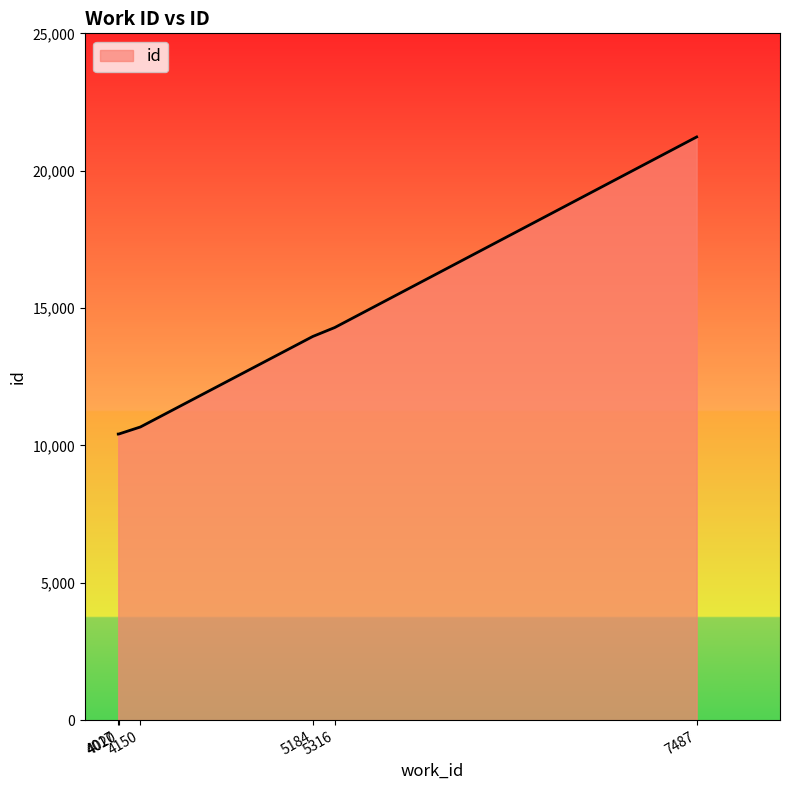

What is the difference between the values at 5316 and 5184?

326